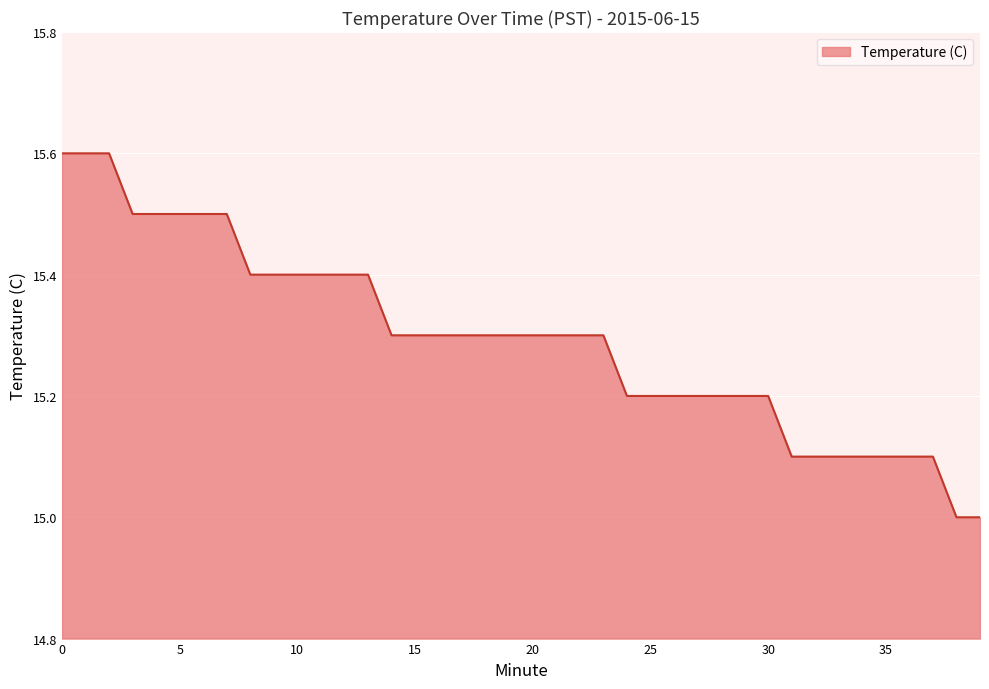

What is the difference between the maximum and second lowest values?

0.6